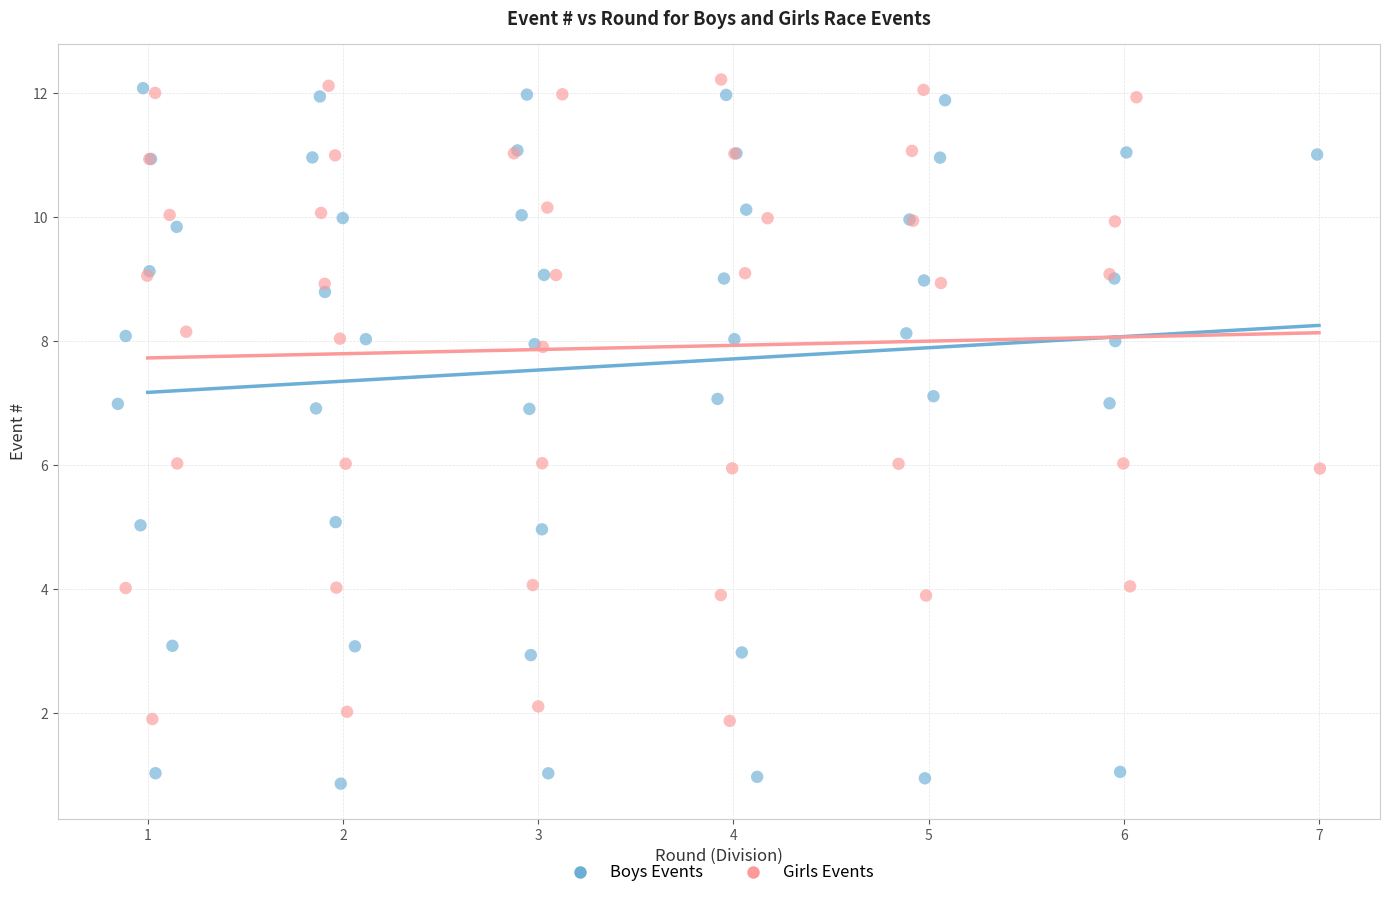

What are all the series names shown in the legend?

Boys Events, Girls Events